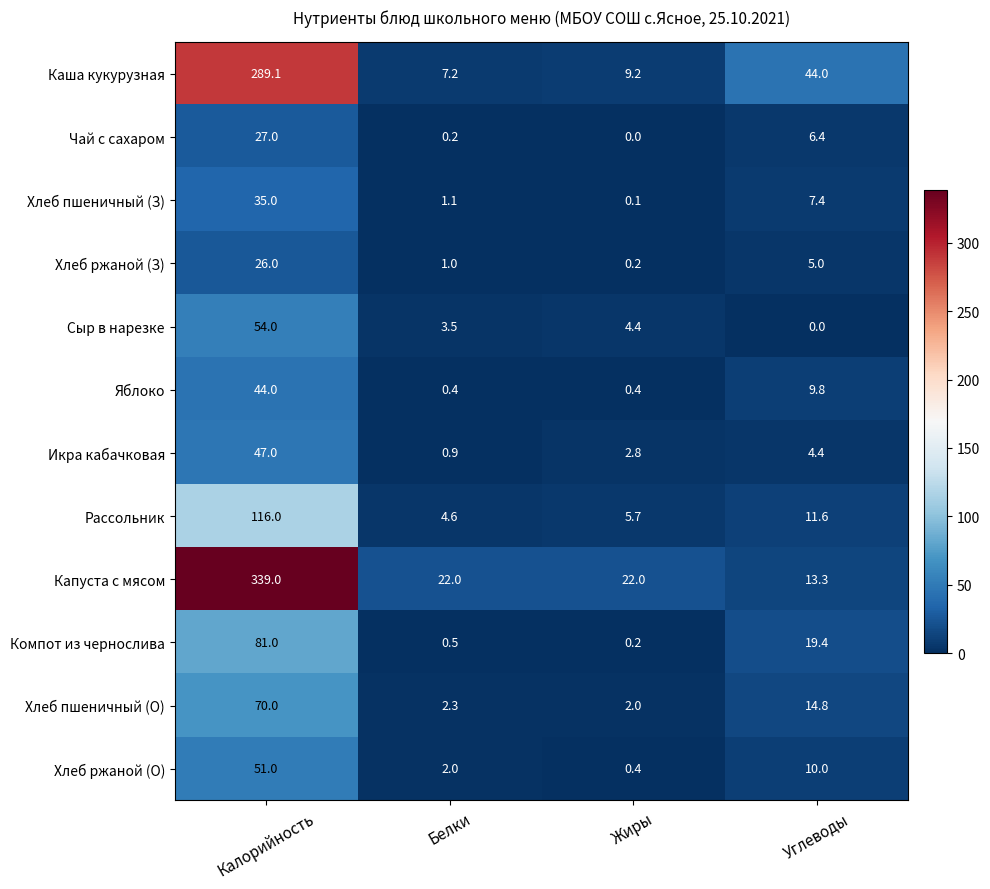

What is the difference between the maximum and second lowest values in the Чай с сахаром series?

26.8